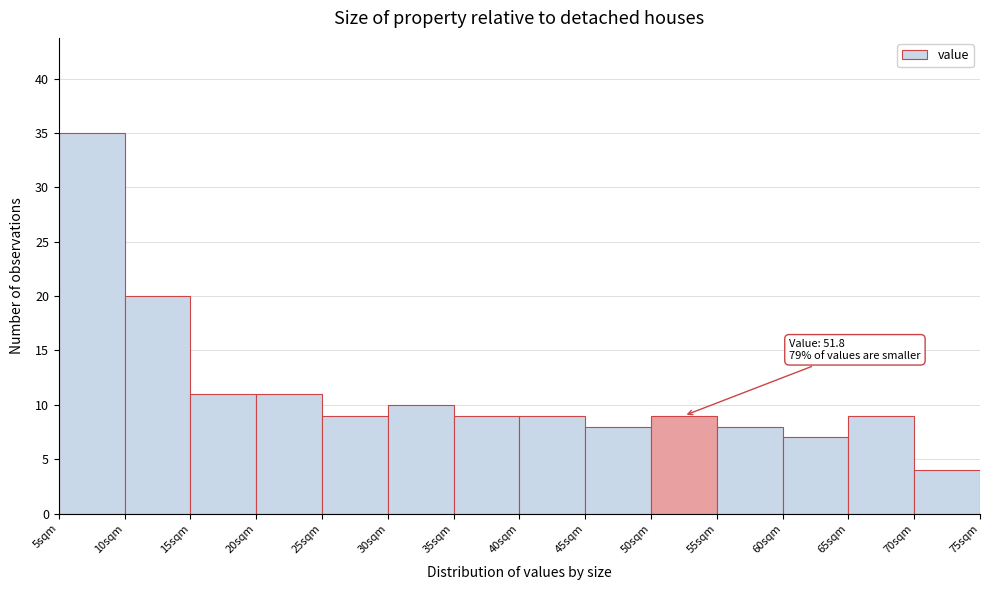

Over which range of the x-axis is the bar tallest?

5 to 10